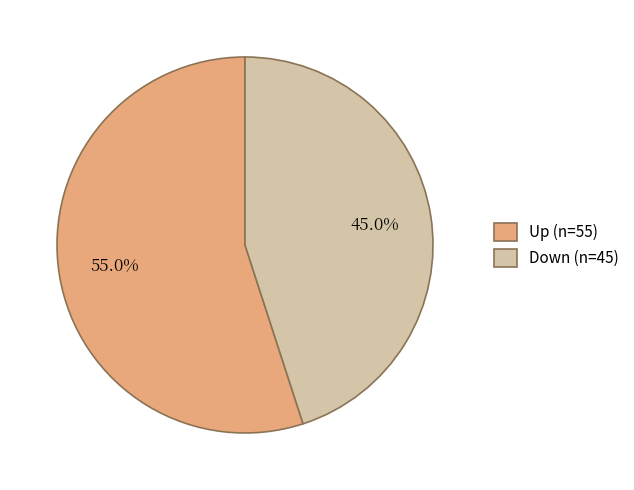

Between Up (n=55) and Down (n=45), which is larger?

Up (n=55)